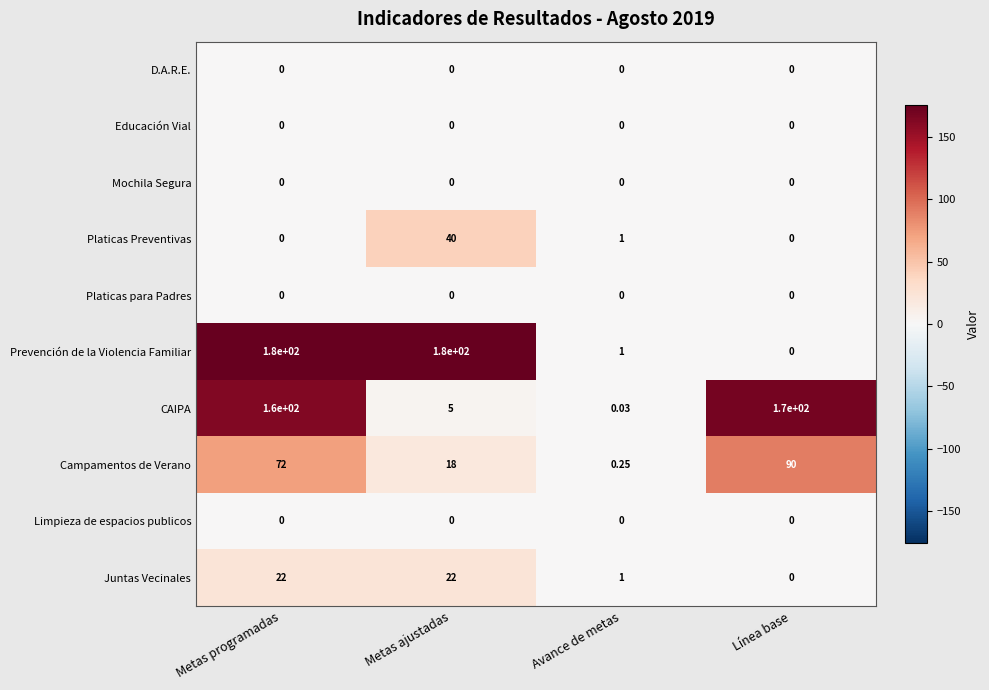

What is the total value across all series at Metas programadas?

434.0